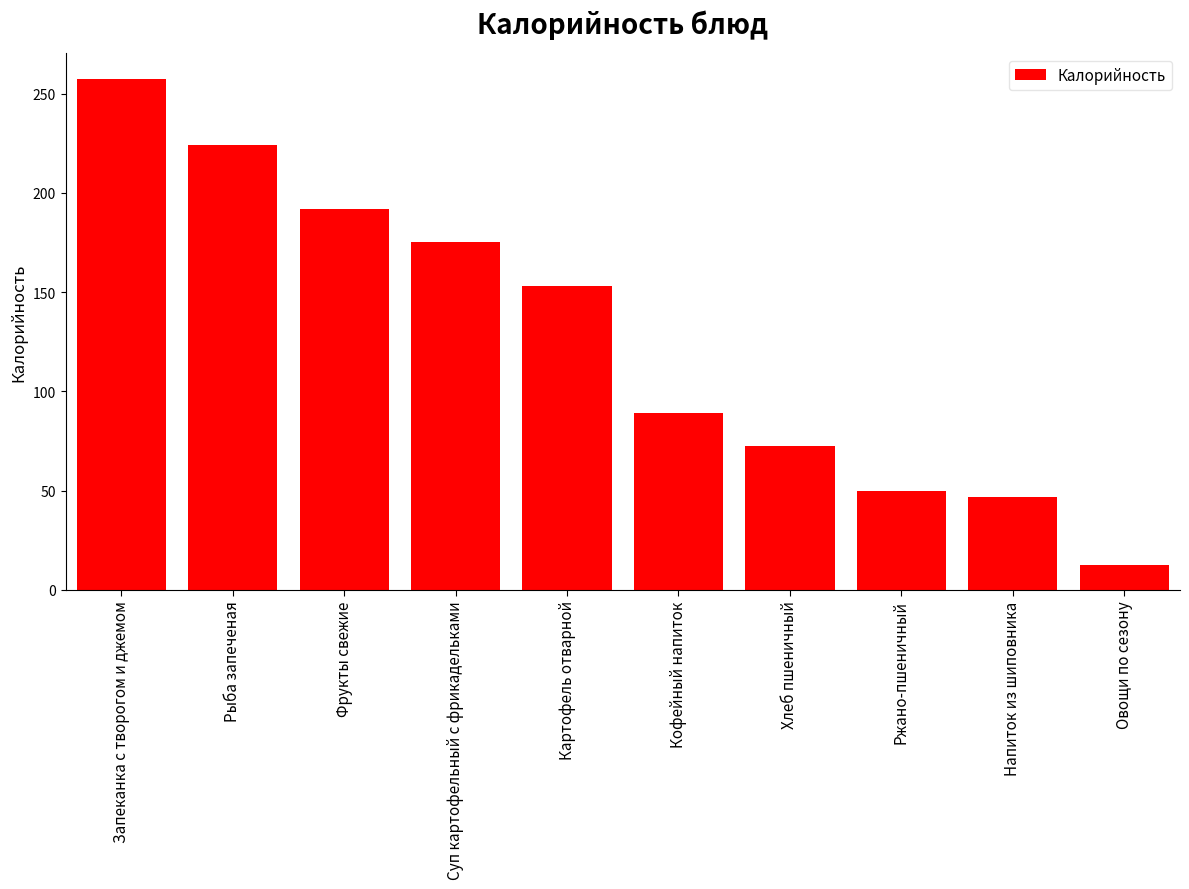

How many bars are there in total?

10